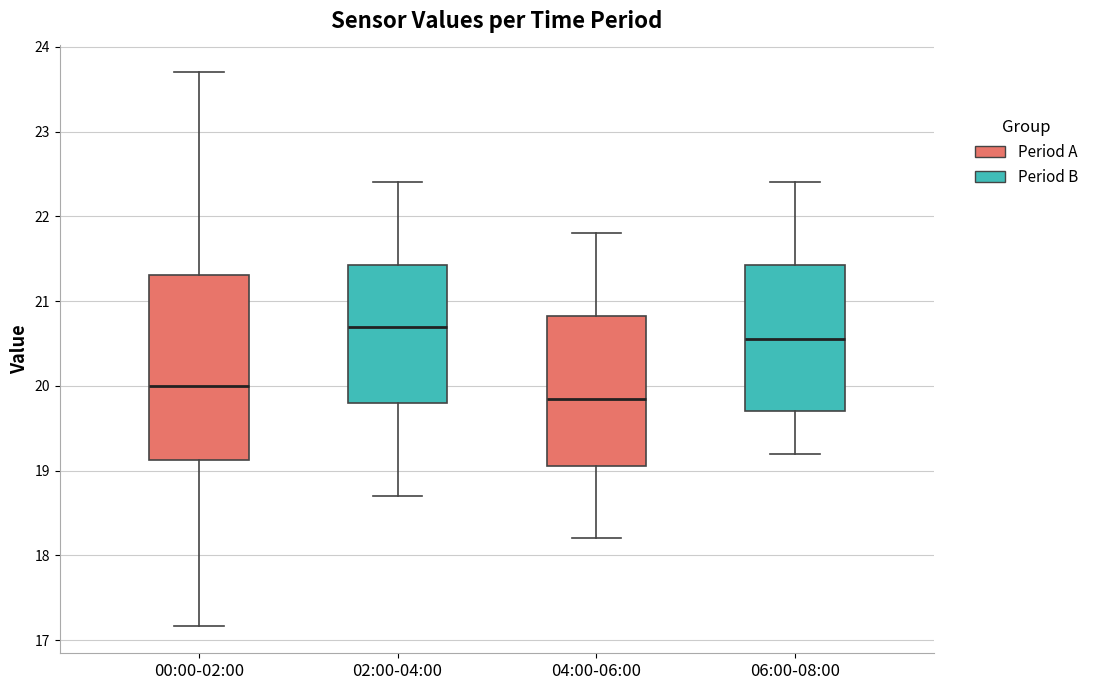

Where does the lower whisker of the box for 00:00-02:00 end on the y-axis? The values are not printed on the chart, so give them approximately, as read against the axis.

17.2